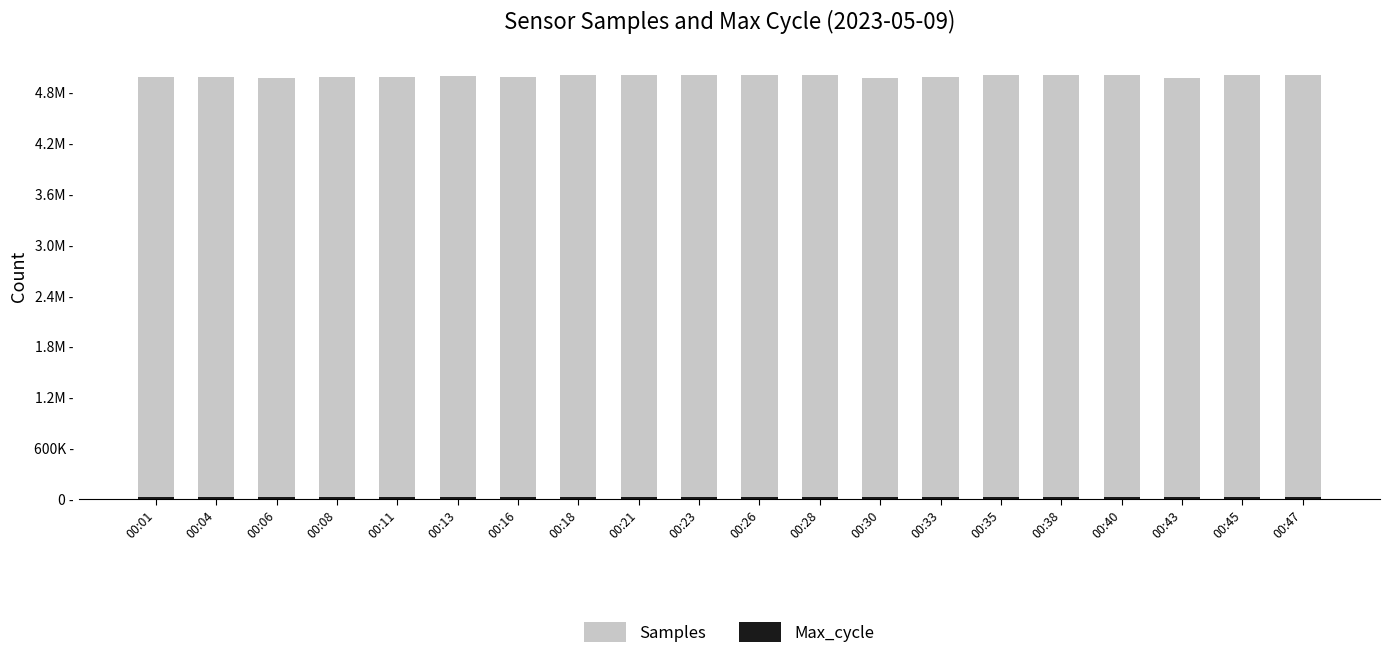

How many values in the Max_cycle series exceed 20045?

8